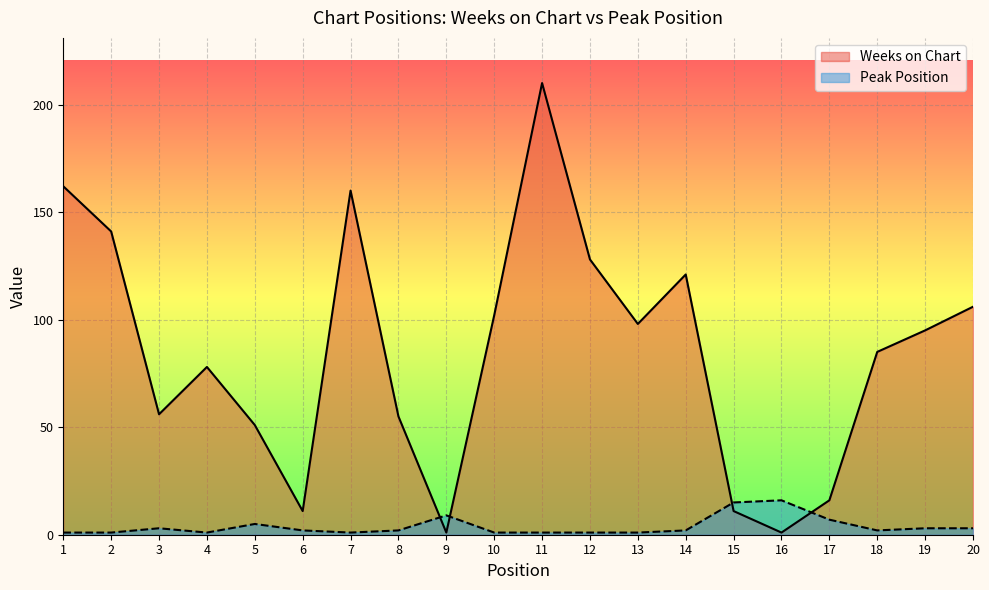

Reading left to right, what are all the values shown in this chart?

Weeks on Chart: 1=162	2=141	3=56	4=78	5=51	6=11	7=160	8=55	9=1	10=102	11=210	12=128	13=98	14=121	15=11	16=1	17=16	18=85	19=95	20=106
Peak Position: 1=1	2=1	3=3	4=1	5=5	6=2	7=1	8=2	9=9	10=1	11=1	12=1	13=1	14=2	15=15	16=16	17=7	18=2	19=3	20=3